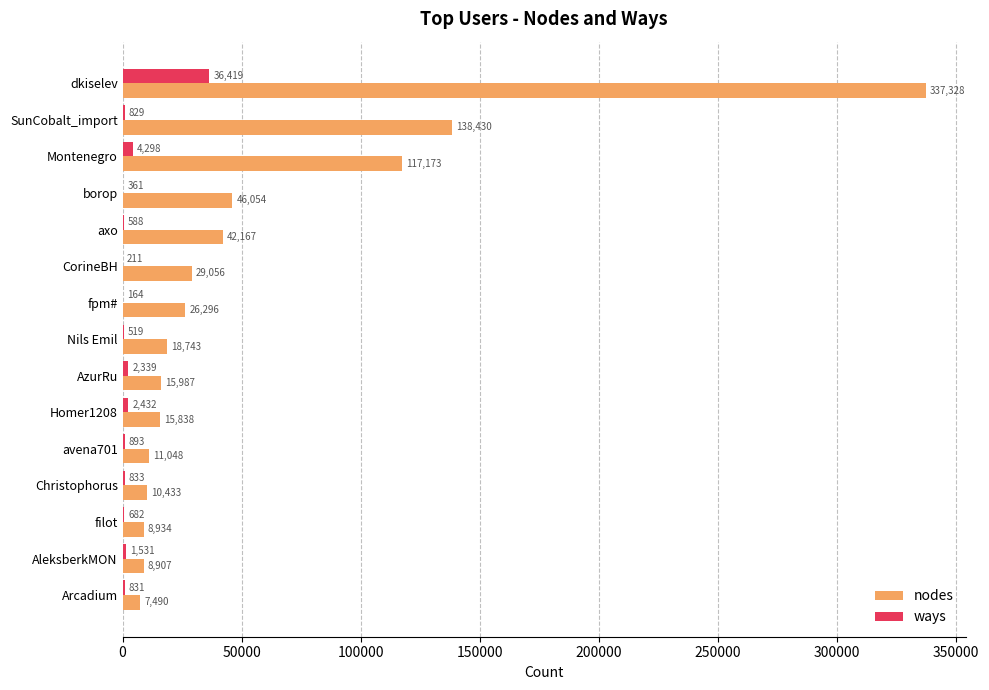

Which series changed the most between fpm# and filot?

nodes